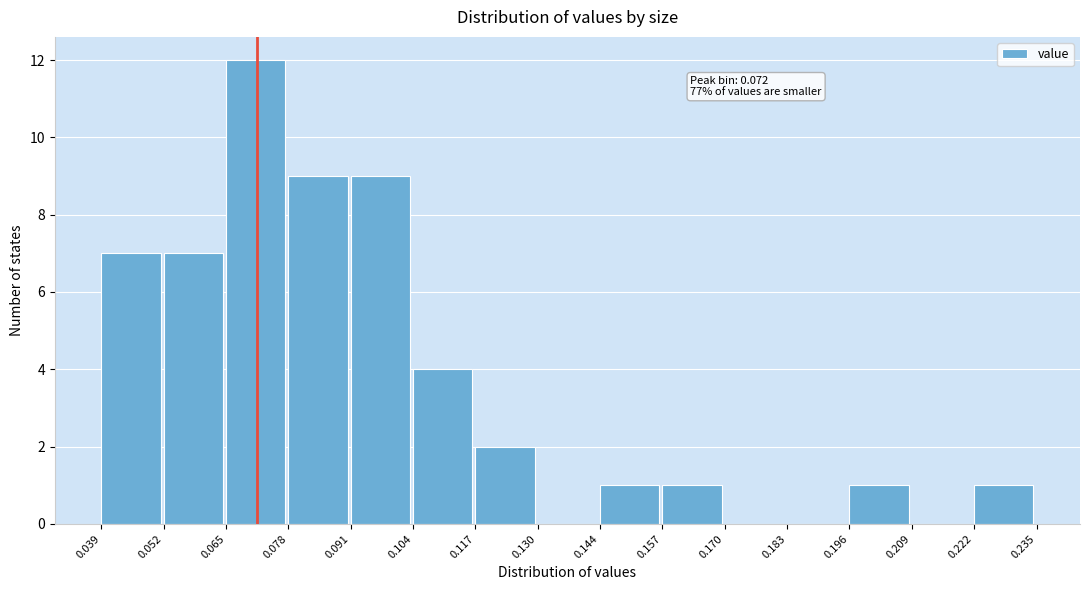

Which range on the x-axis has the tallest bar?

0.065 to 0.078